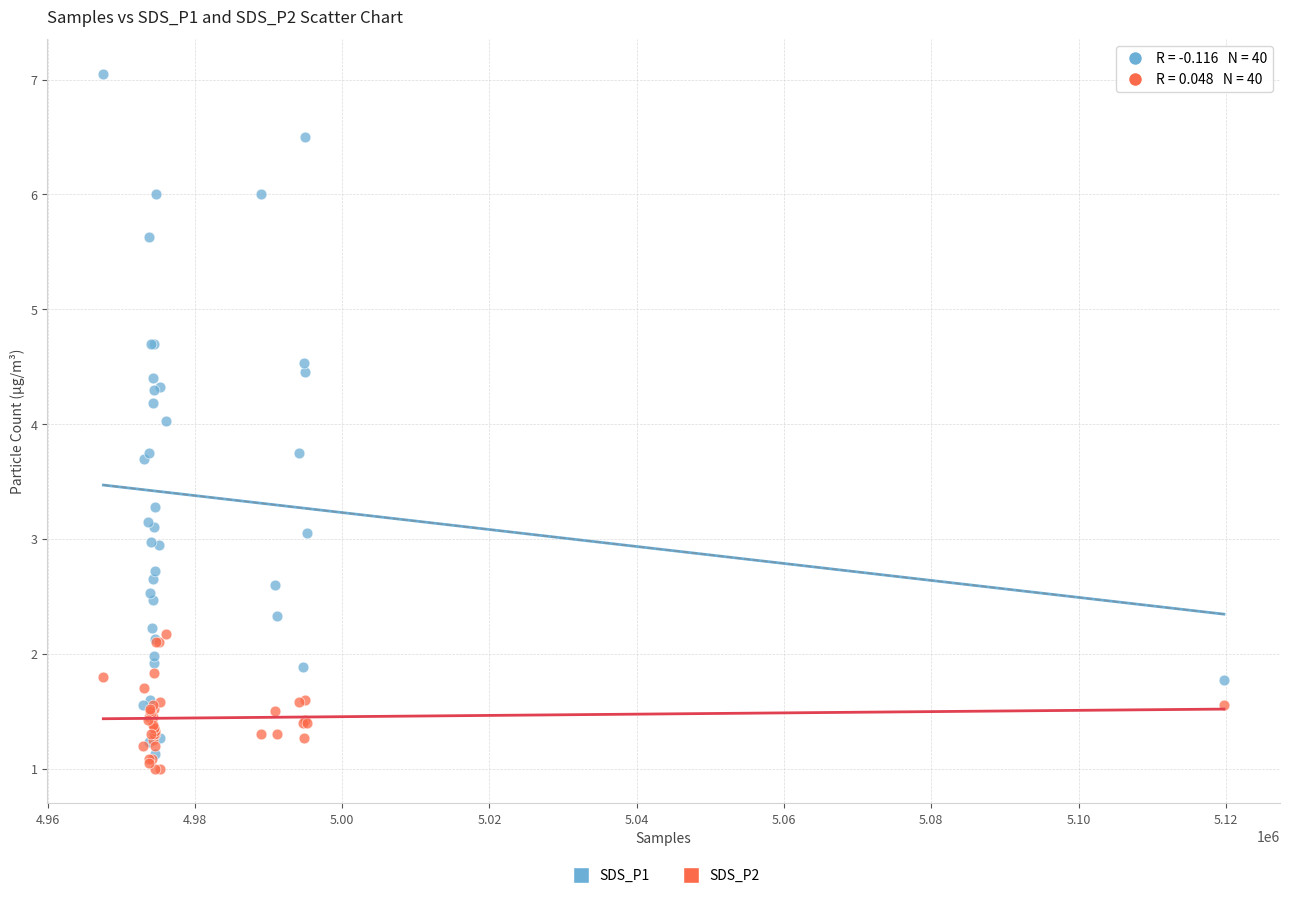

Which series reaches the maximum Y coordinate?

SDS_P1